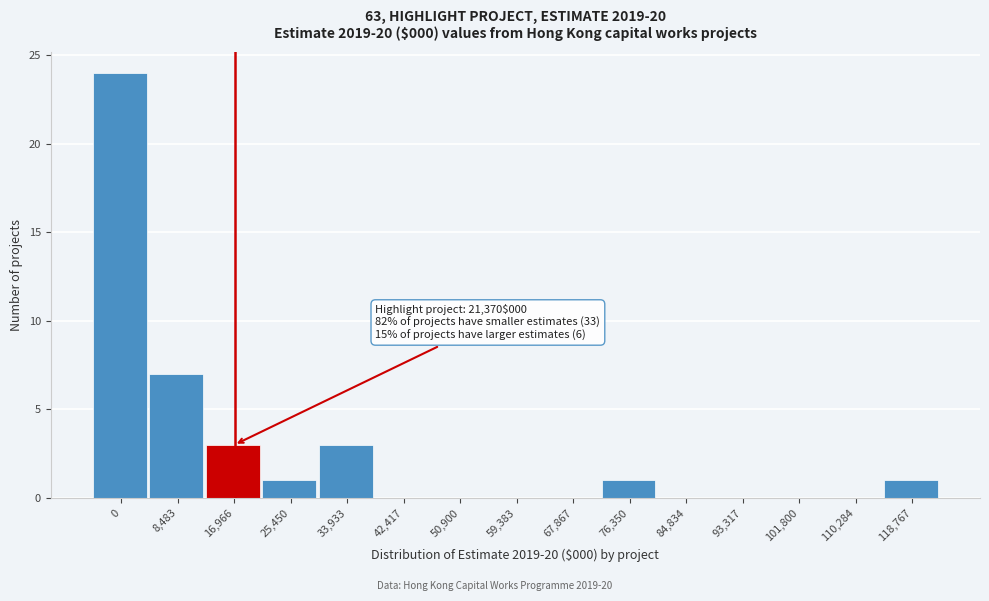

Reading right to left, what are all the values shown in this chart?

118,767=1	110,284=0	101,800=0	93,317=0	84,834=0	76,350=1	67,867=0	59,383=0	50,900=0	42,417=0	33,933=3	25,450=1	16,966=3	8,483=7	0=24